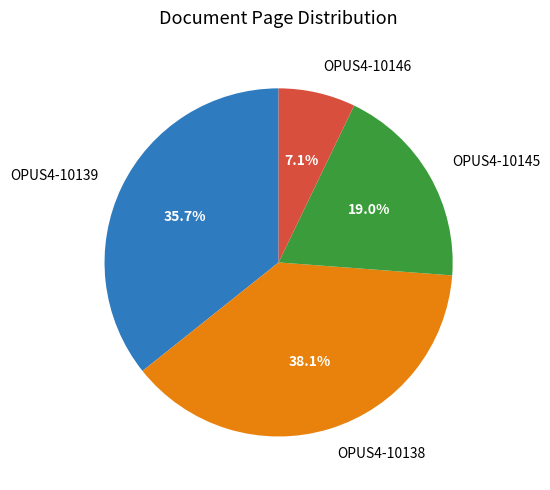

What is the largest slice in the pie chart?

OPUS4-10138